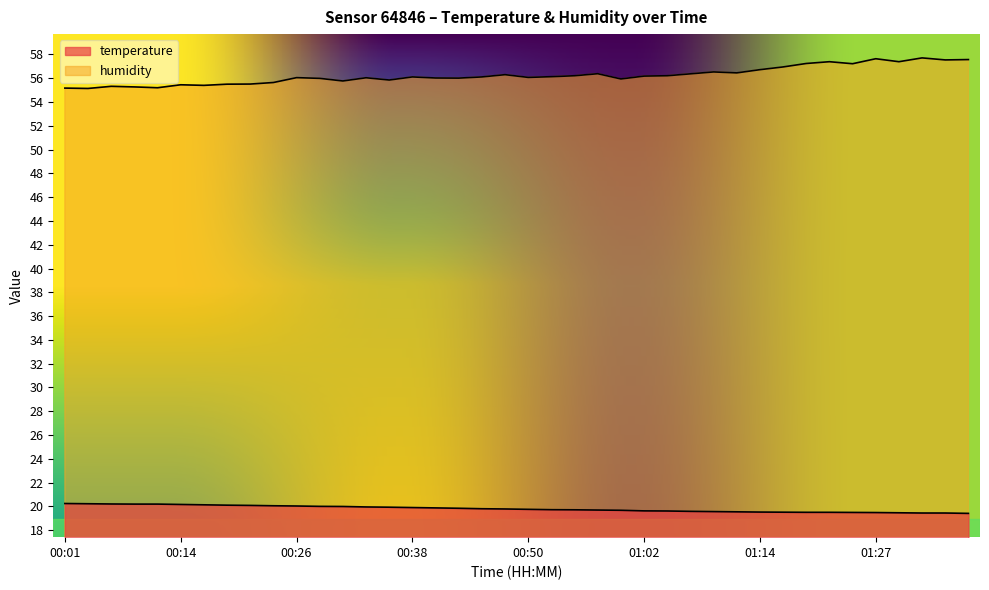

What is the difference between the second highest and second lowest values in the humidity series?

2.5